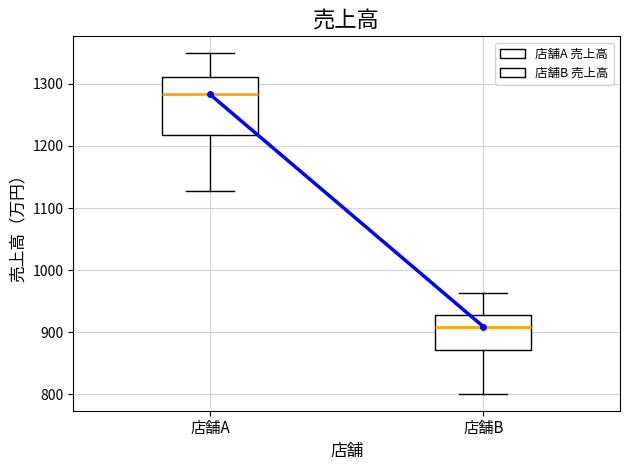

Which box is the tallest, from its lower edge to its upper edge?

店舗A